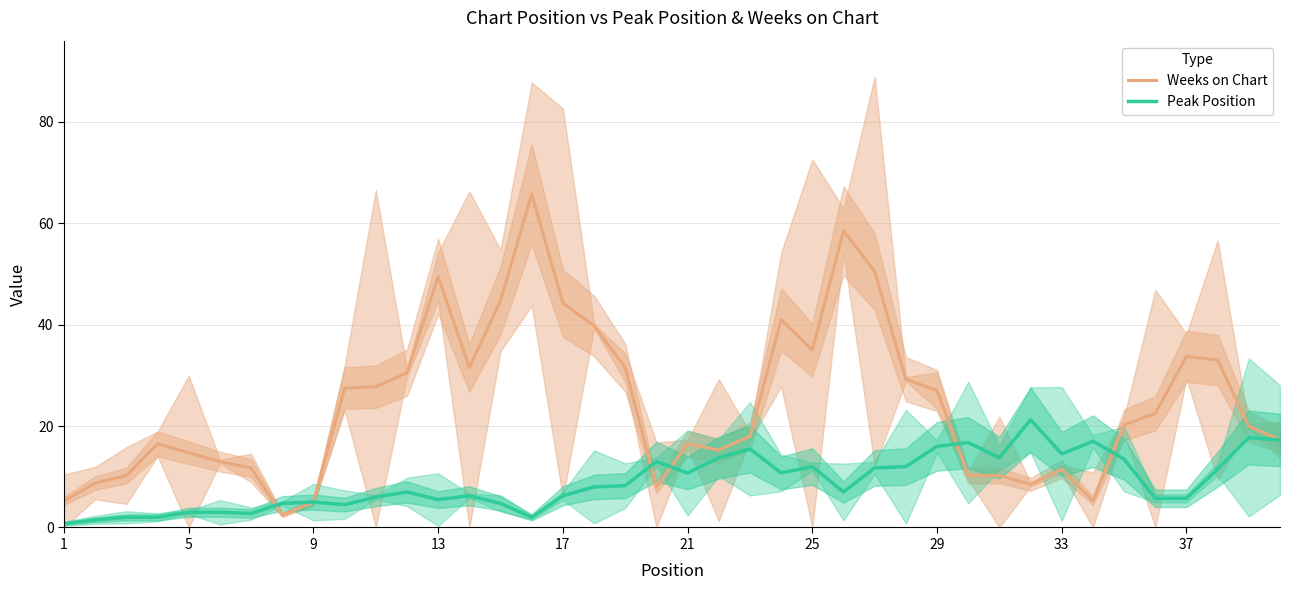

Does the chart have visible grid lines?

Yes